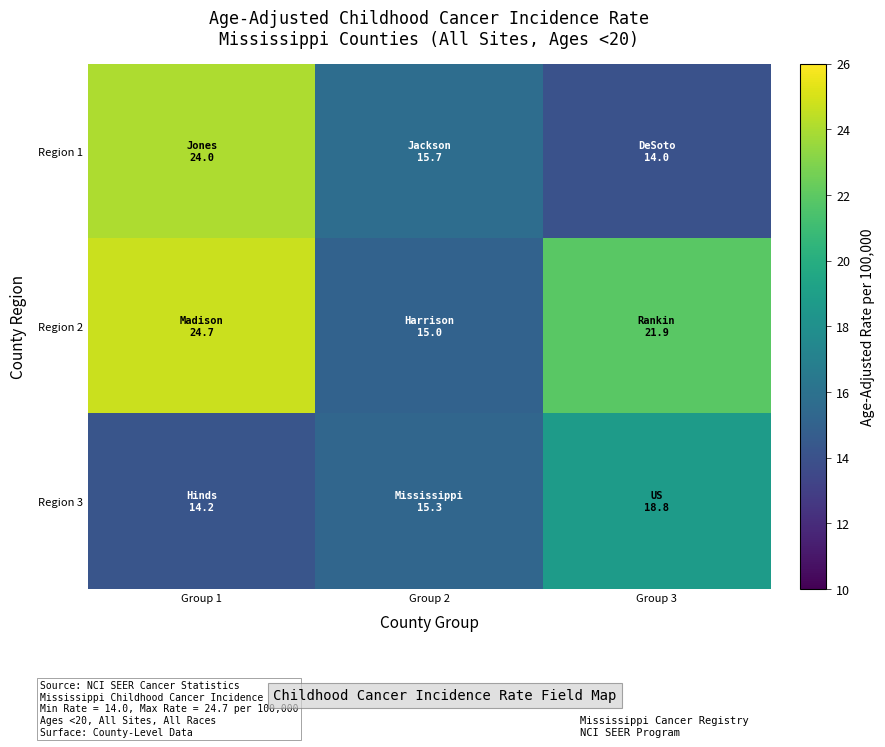

How many series are shown in this chart?

3